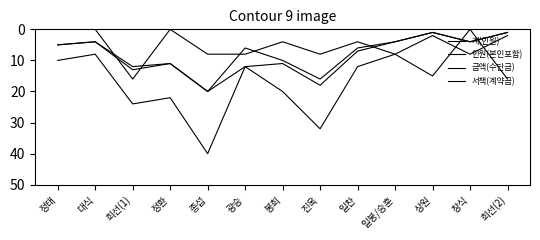

Where does the 서책(계약금) series first go above 8?

희선(1)